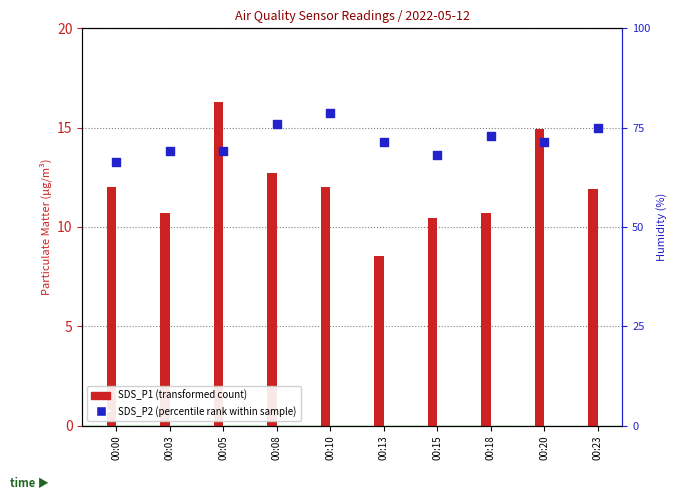

Which series has the largest total across all categories?

SDS_P1 (transformed count)